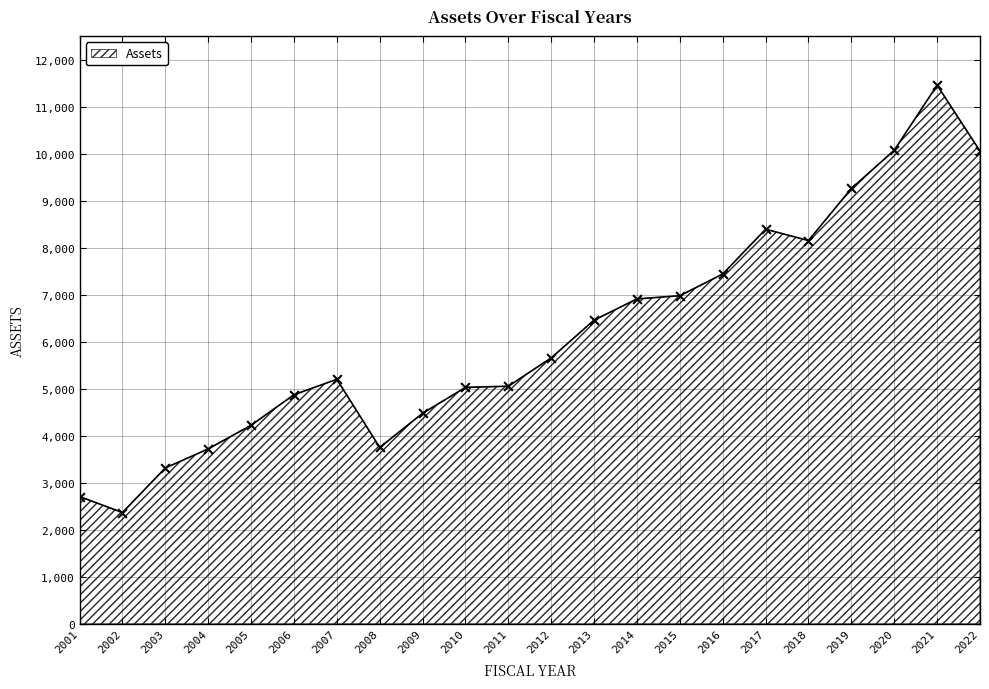

What is the ratio of the value at 2021 to the value at 2019?

1.2